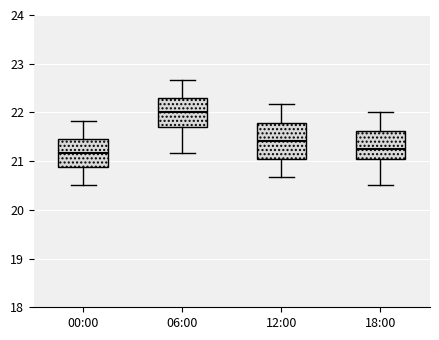

Which box is the tallest, from its lower edge to its upper edge?

12:00